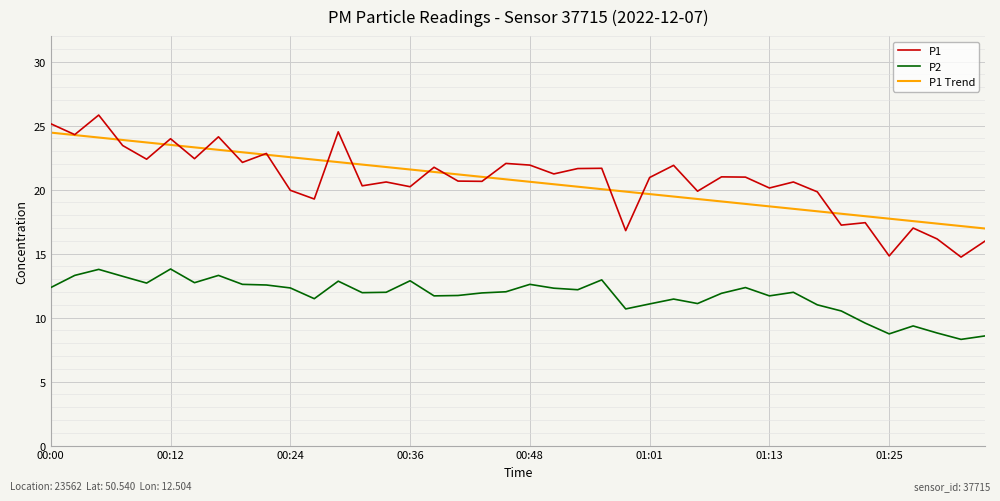

List the series in order of their peak value, highest first.

P1, P1 Trend, P2